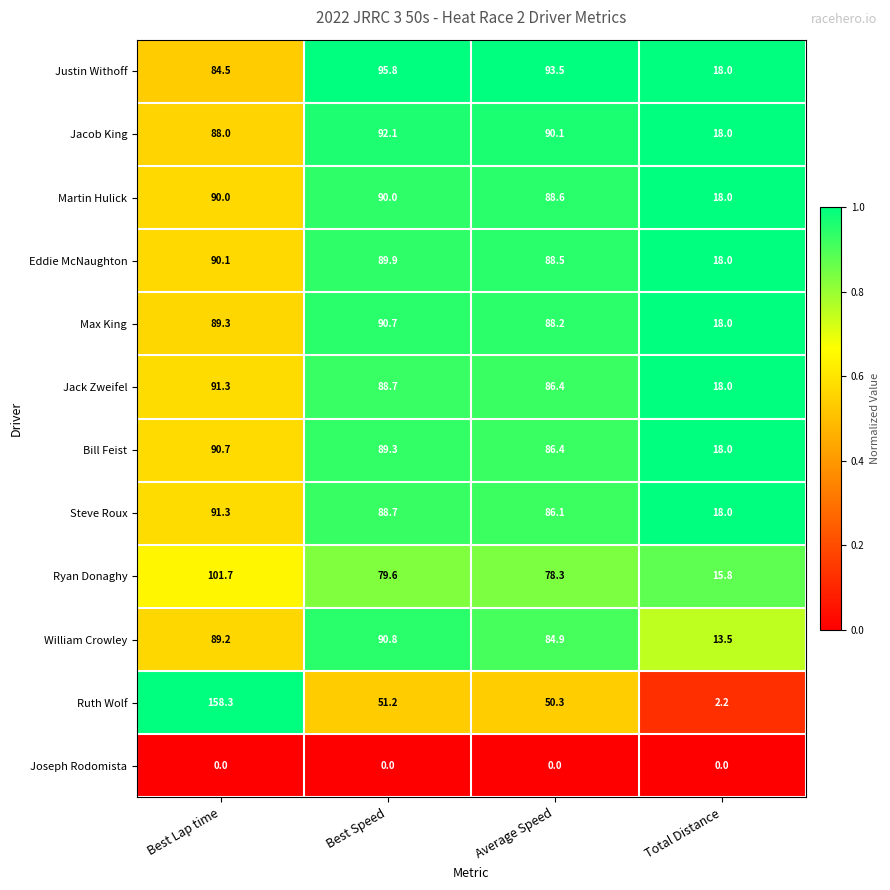

What is the difference between the maximum and minimum values in the Ryan Donaghy series?

85.9